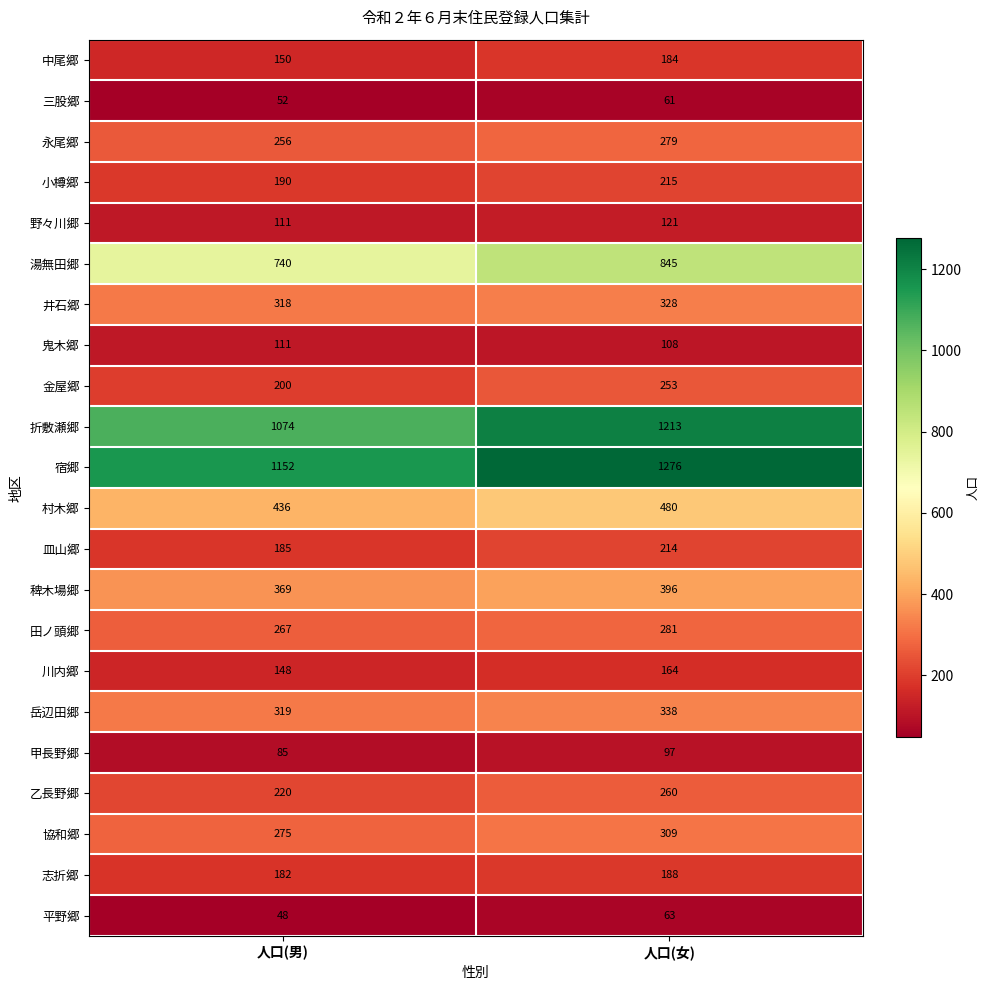

What is the spread (max minus min) of values at 人口(男)?

1104